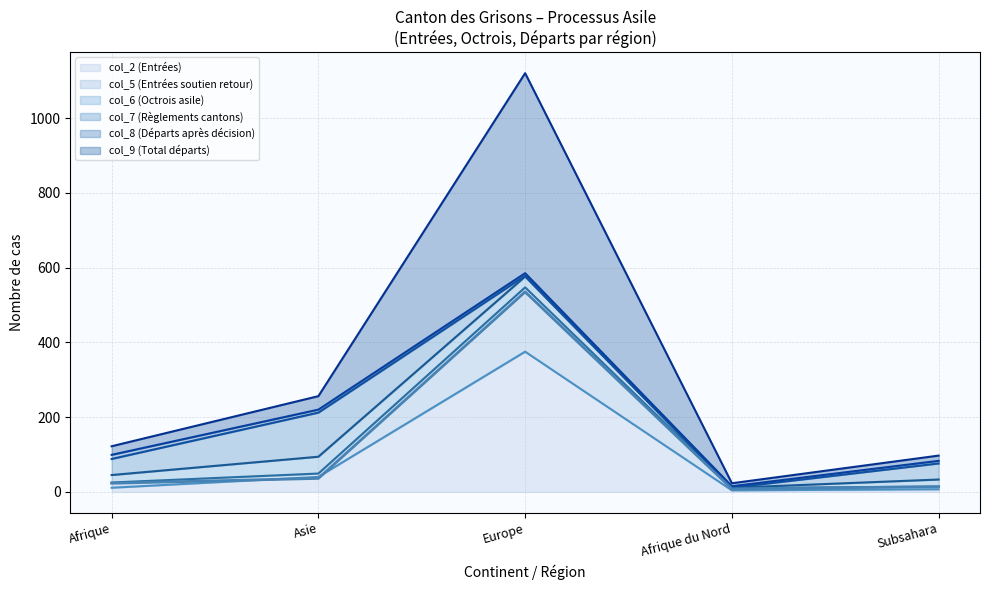

The value of col_2 (Entrées) at Afrique is 11. True or false?

True